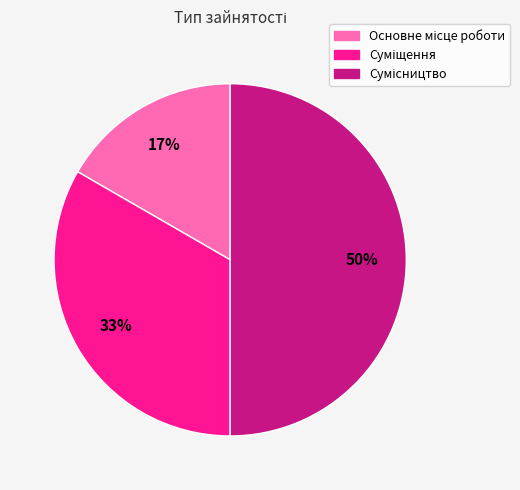

To the nearest percent, what is the average slice percentage?

33%